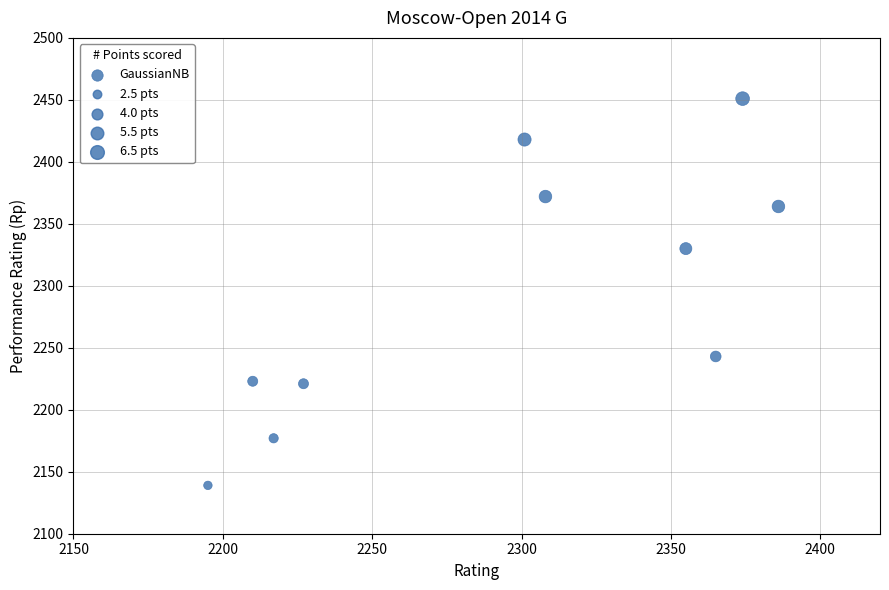

What Y value in the scatter plot is closest to 2295?

2330